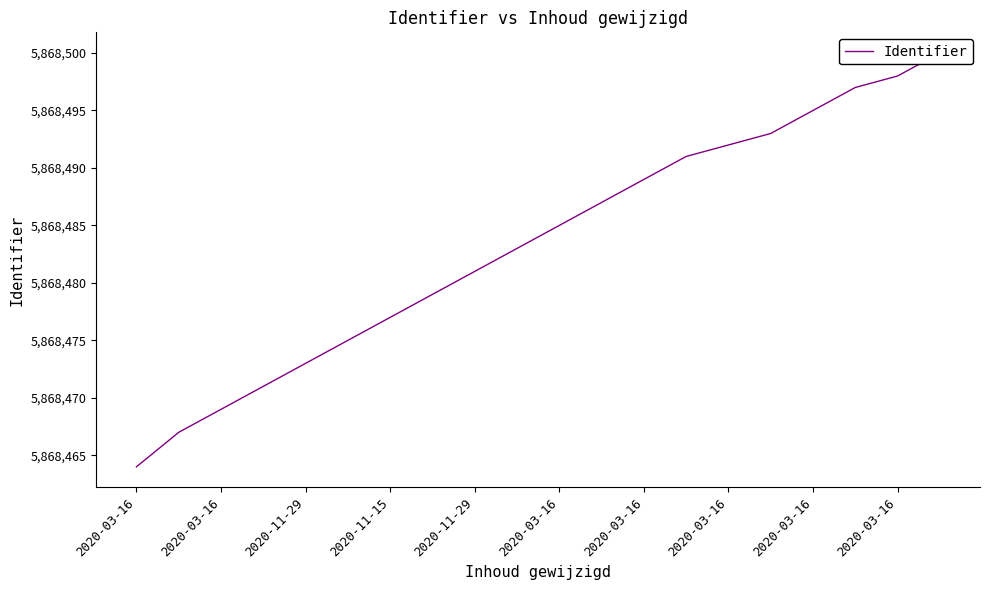

True or false: the data shows 5868483 at 2020-03-16.

True